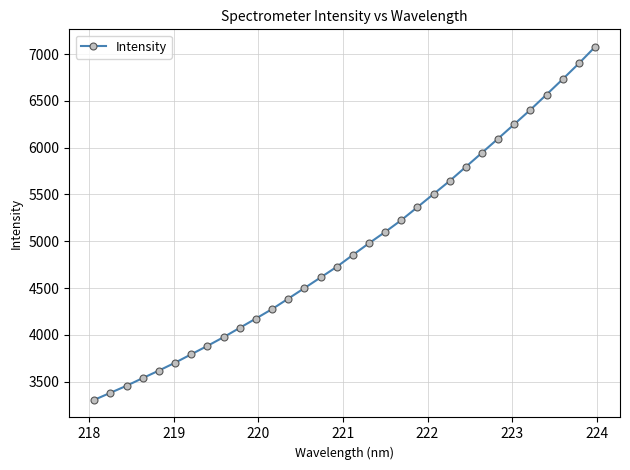

What is the difference between the maximum and minimum values?

3769.2